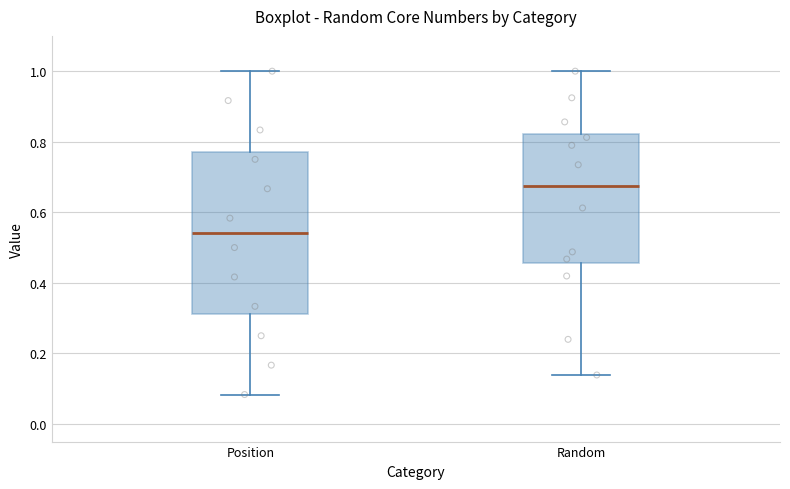

Reading left to right, read every box against the y-axis: the position of its median line, the range the box covers, and the ends of its whiskers. The values are not printed on the chart, so give them approximately, as read against the axis.

Position: median 0.54, box 0.32 to 0.78, whiskers 0.08 to 1.00
Random: median 0.68, box 0.46 to 0.82, whiskers 0.14 to 1.00